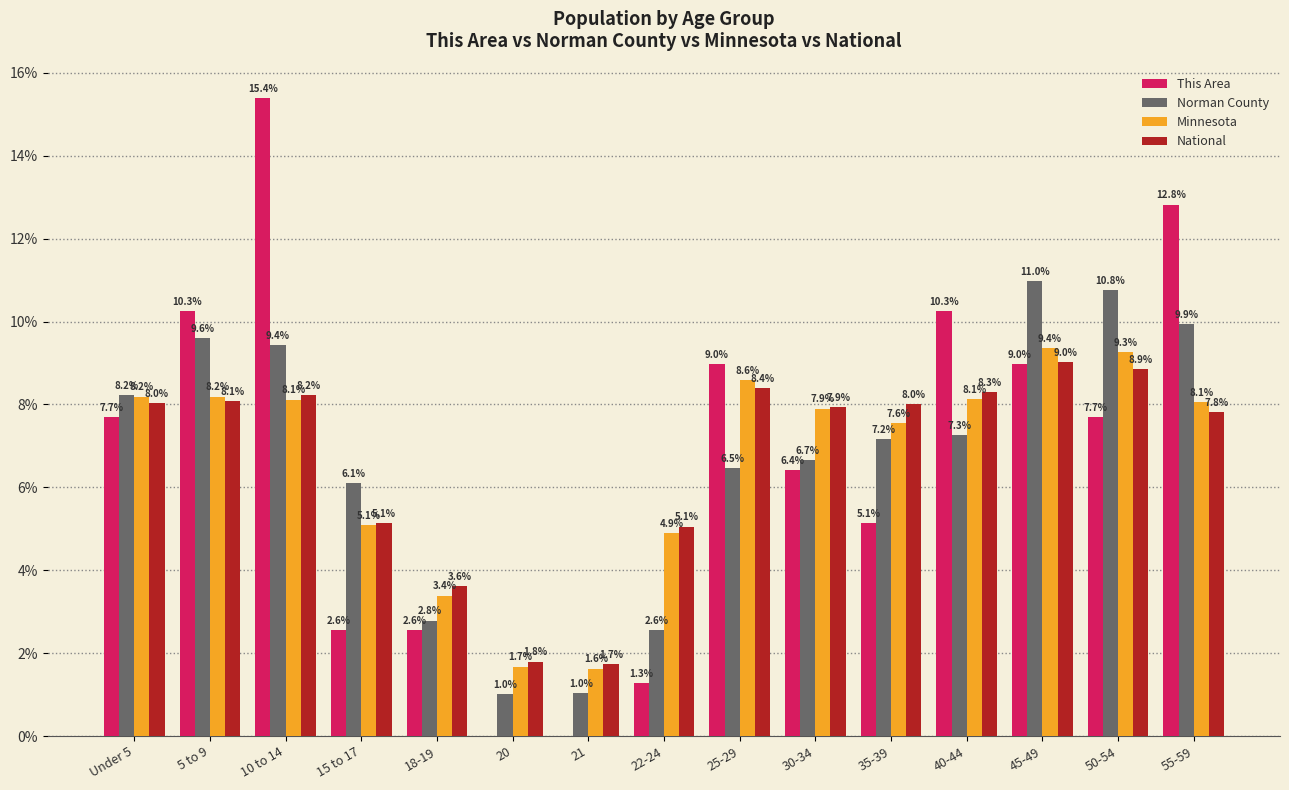

How many distinct data groups are displayed?

4